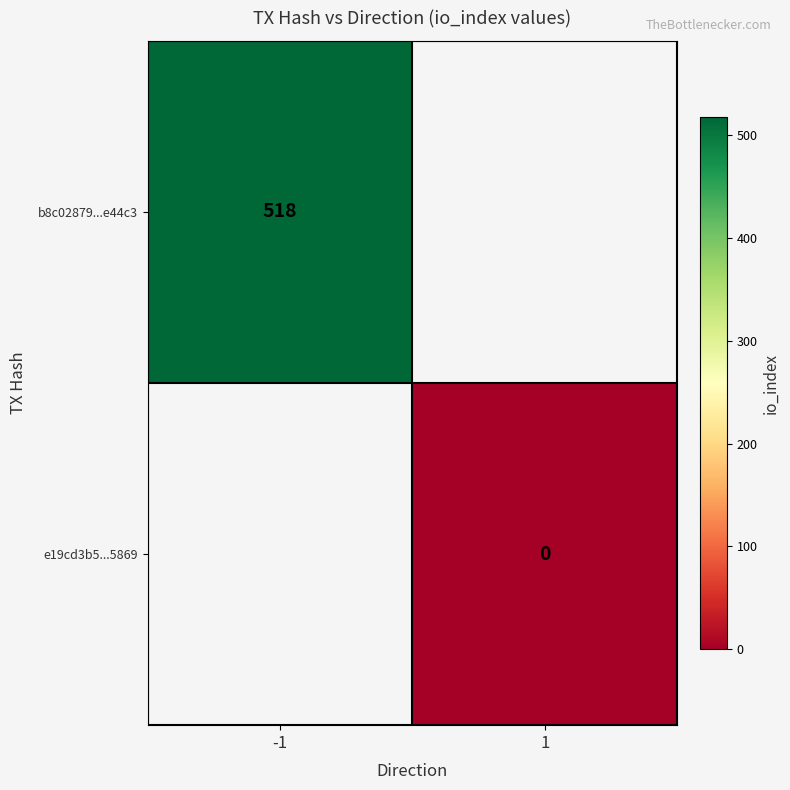

True or false: b8c02879...e44c3 has a value of 518 at -1.

True